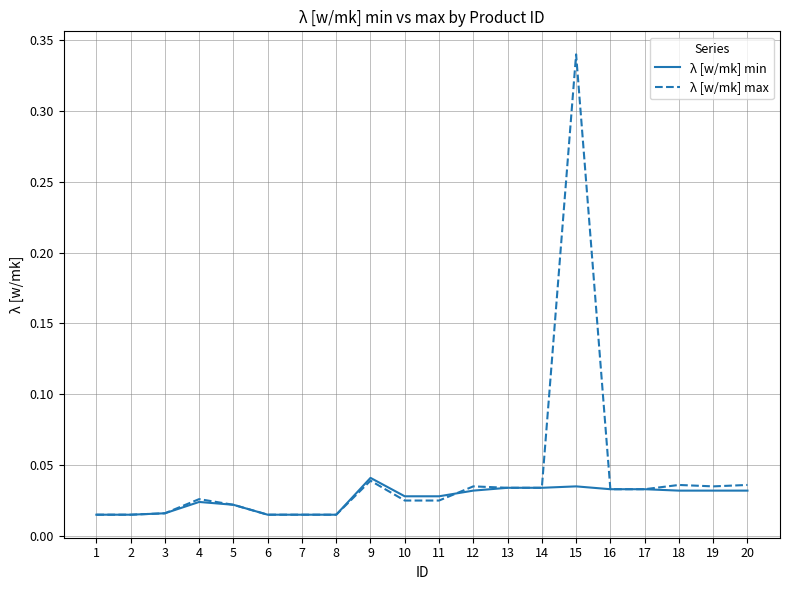

Rank the series by their maximum value, from lowest to highest.

λ [w/mk] min, λ [w/mk] max